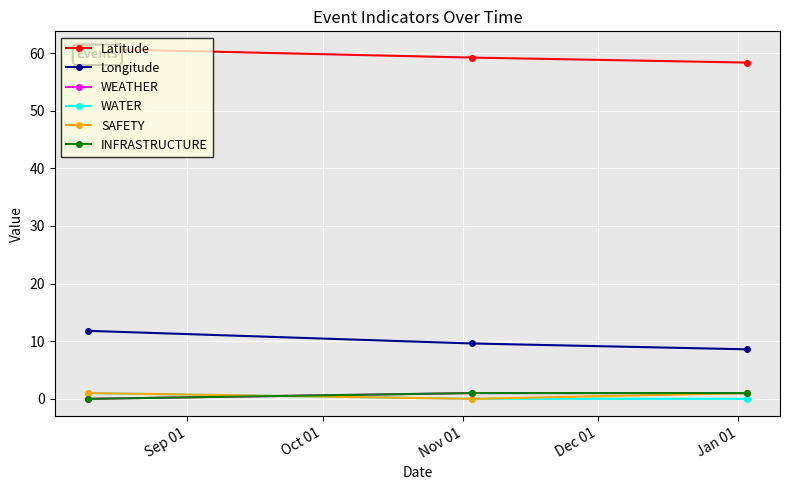

What is the difference between the highest and lowest values at Oct 01?

59.2